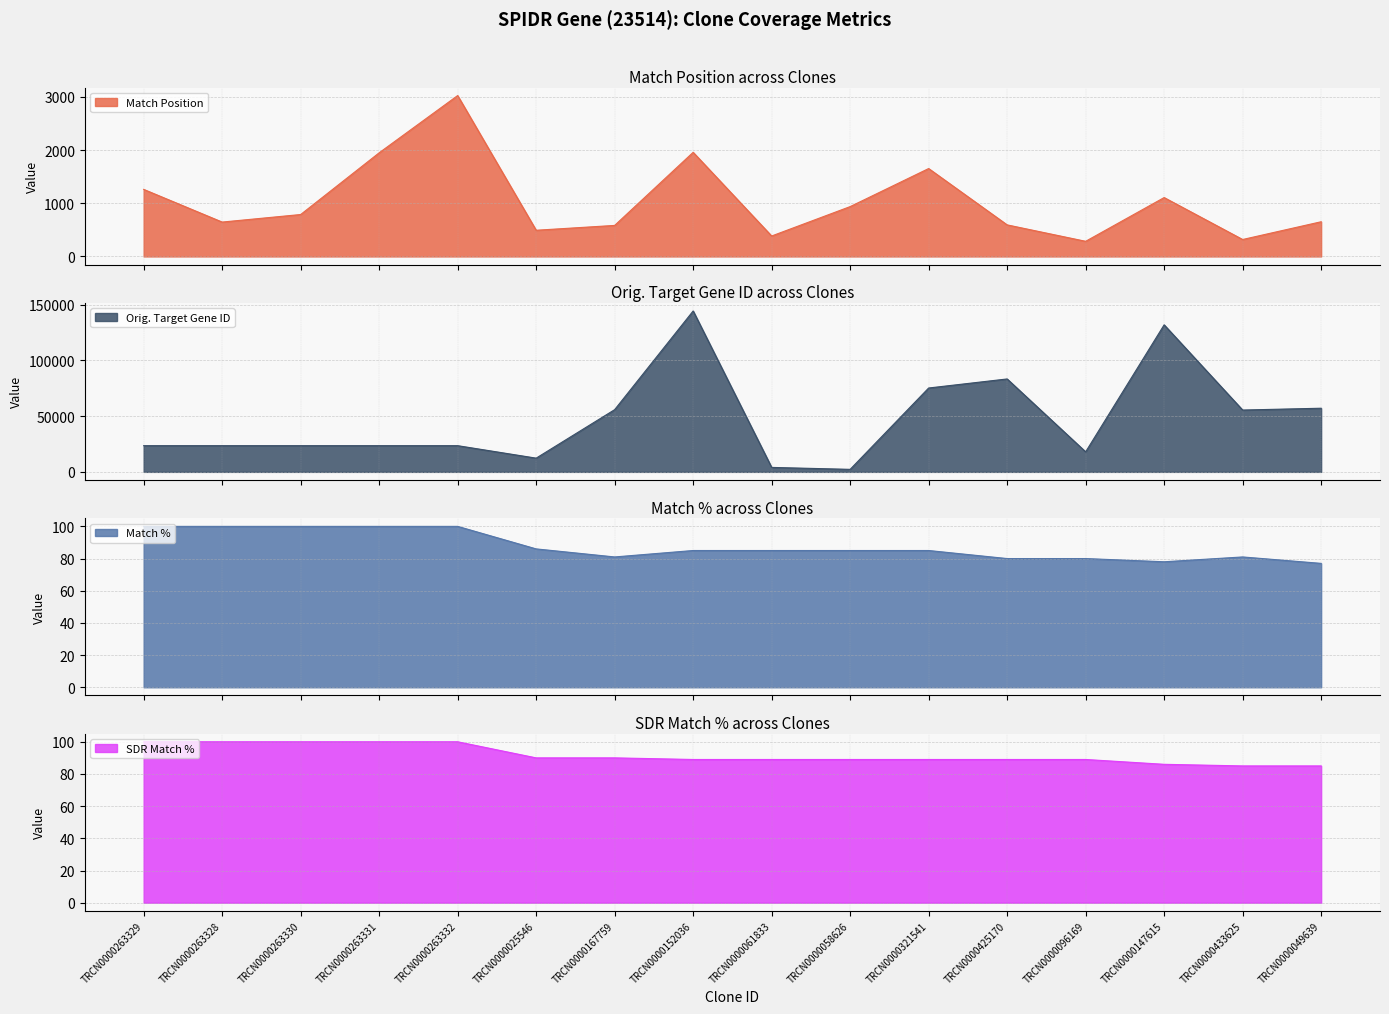

How many interior local valleys does the Orig. Target Gene ID series have?

4